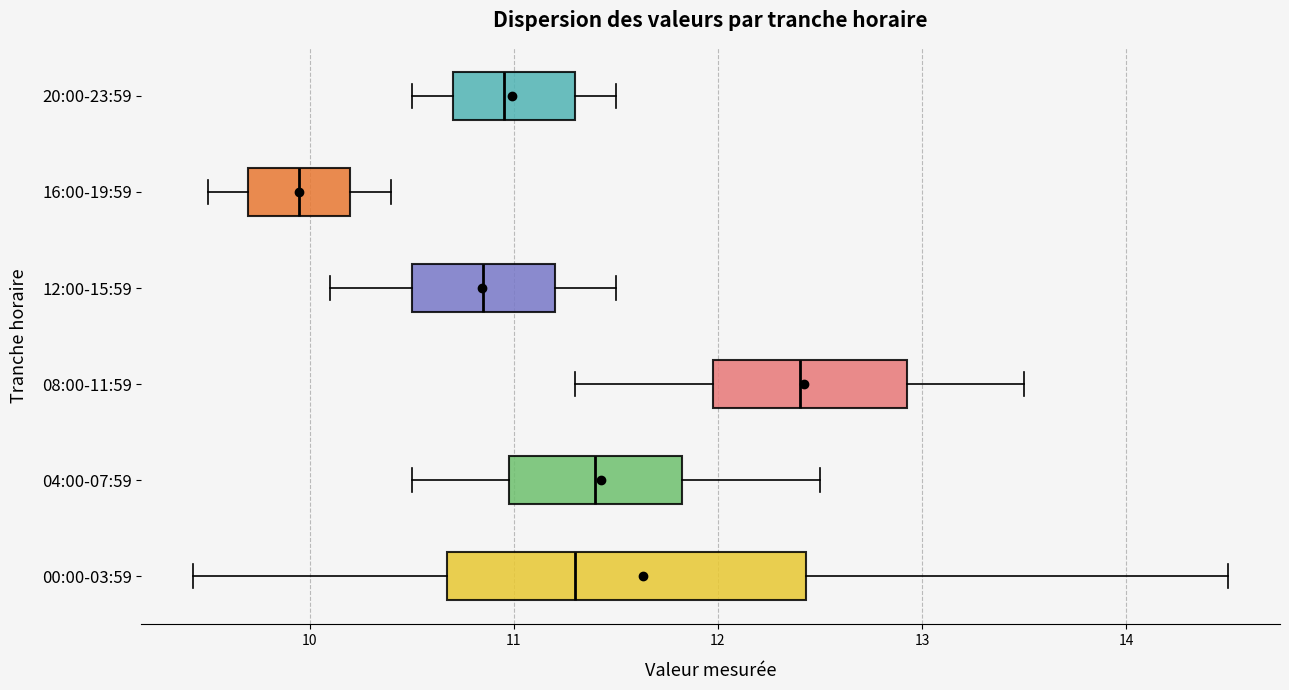

Where is the right edge of the box for 08:00-11:59 on the x-axis? The values are not printed on the chart, so give them approximately, as read against the axis.

12.9